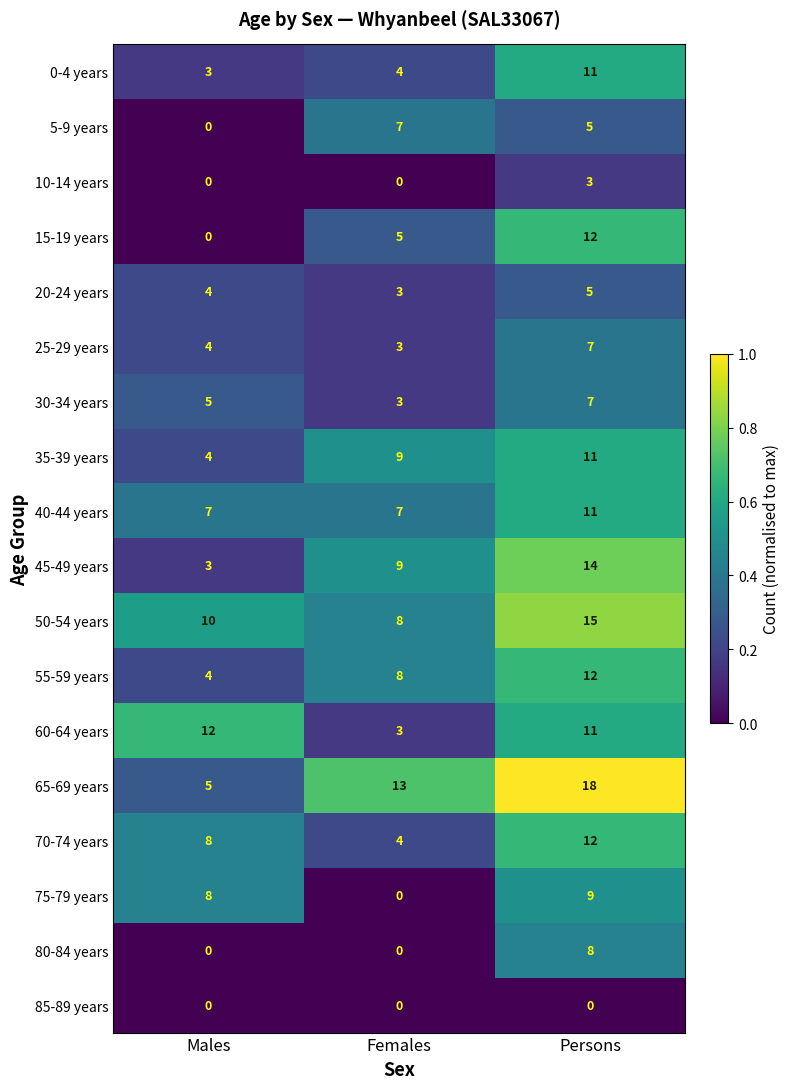

At which label does 65-69 years reach its minimum?

Males